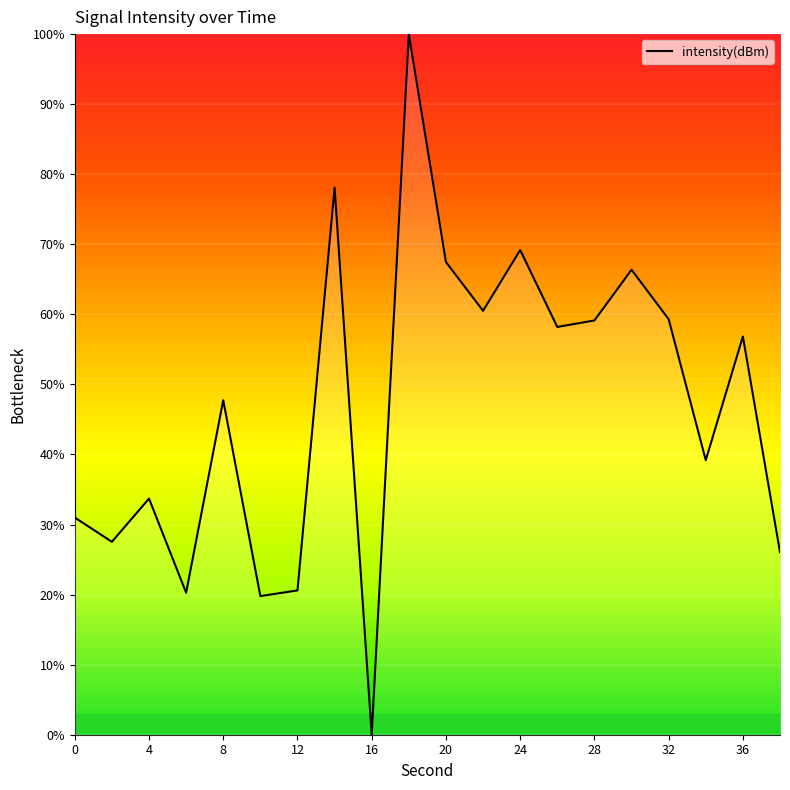

What is the maximum value shown in the chart?

100.0